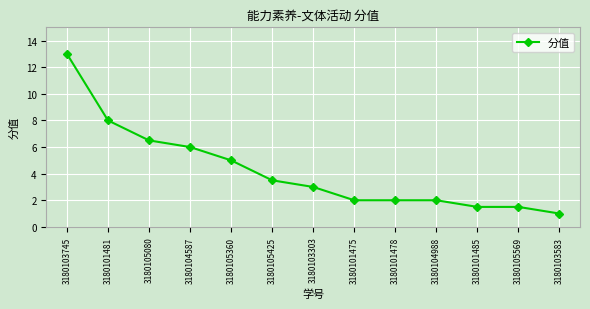

Where is the data nearest to the value 7?

3180105080